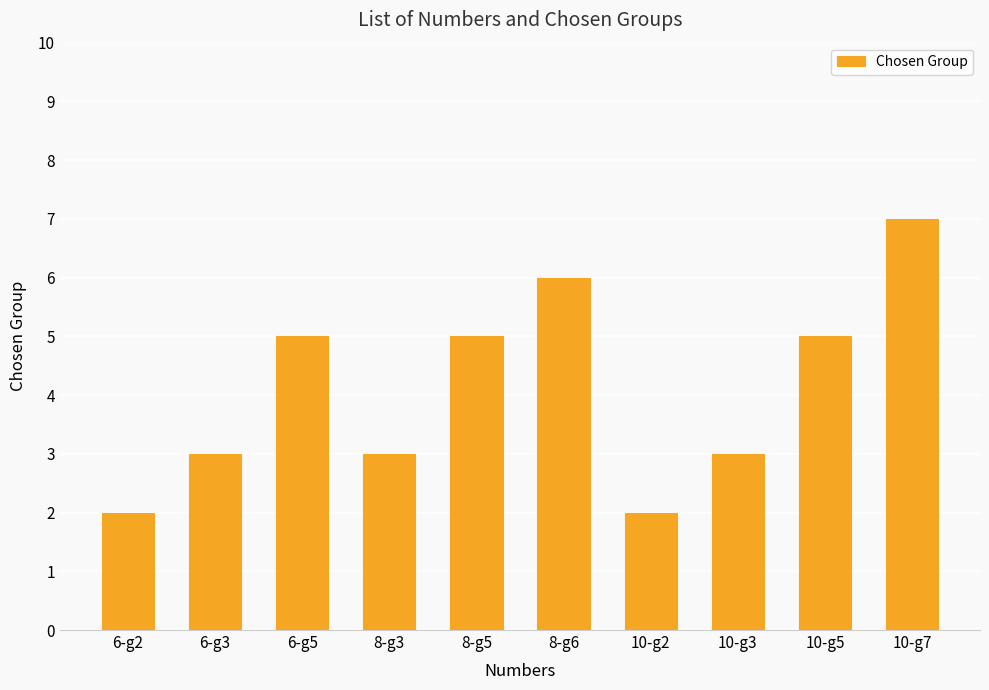

What is the sum of the values at 8-g5 and 6-g5?

10